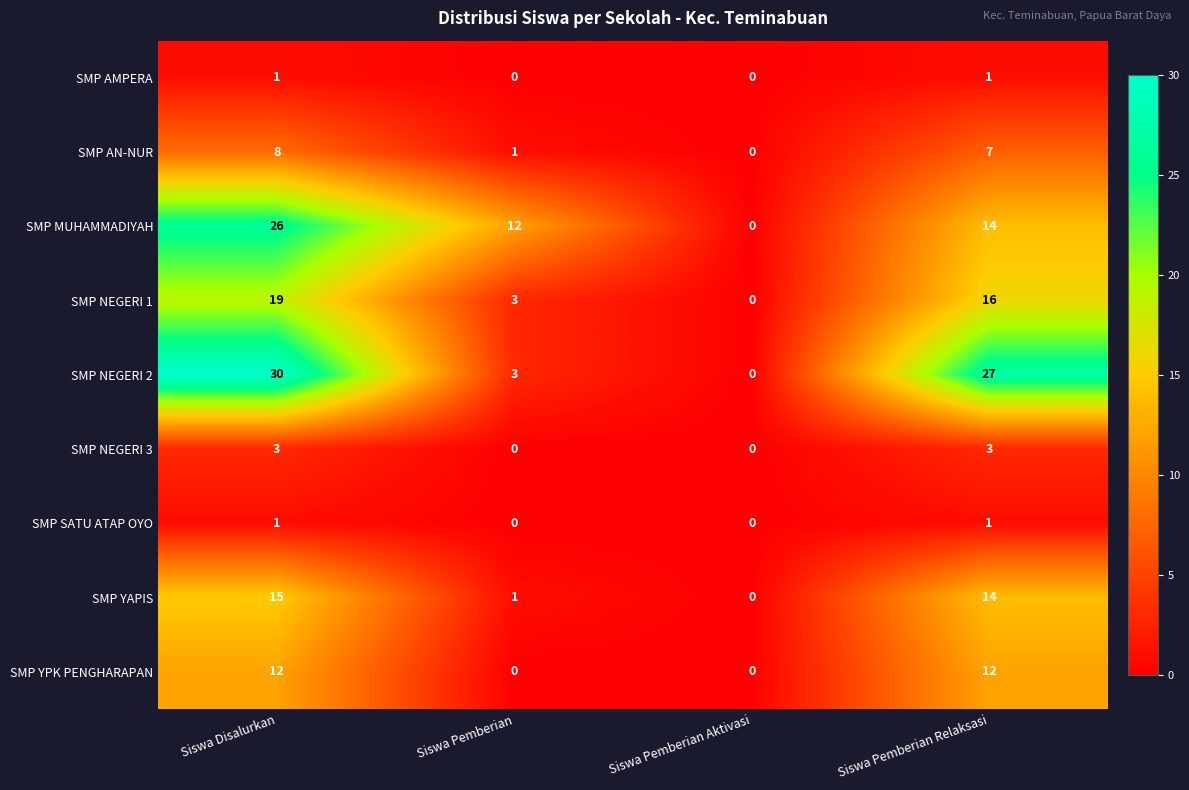

Count the number of data series in this chart.

9